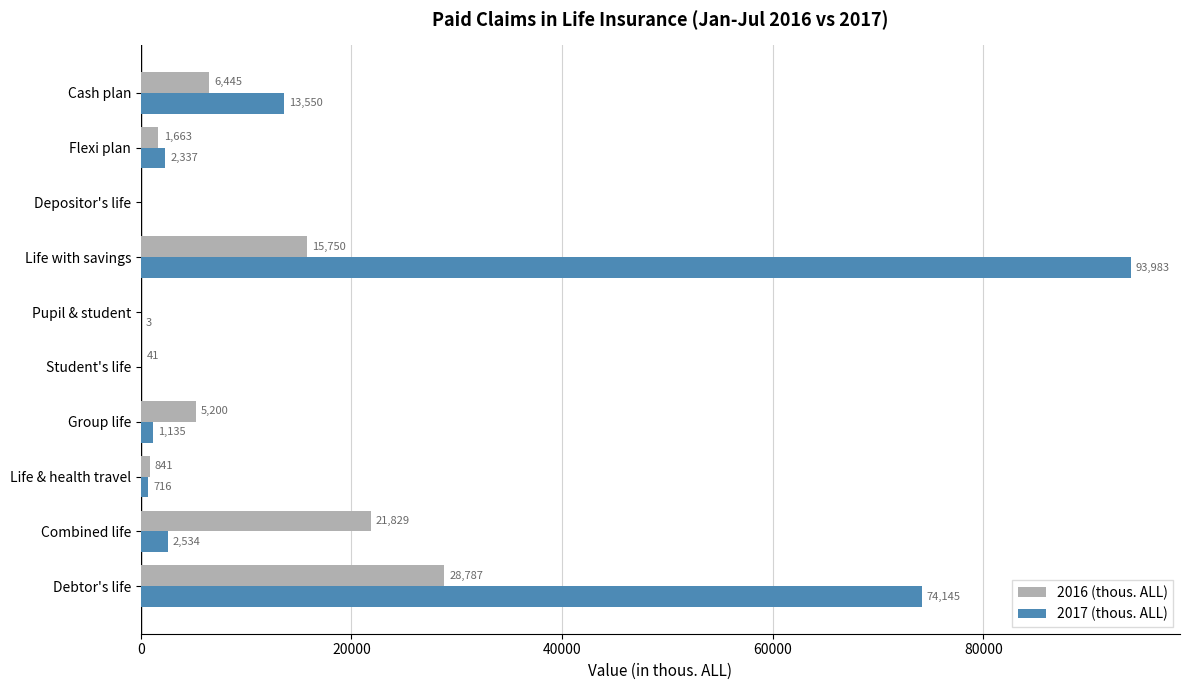

At which category is the sum across all series the highest?

Life with savings